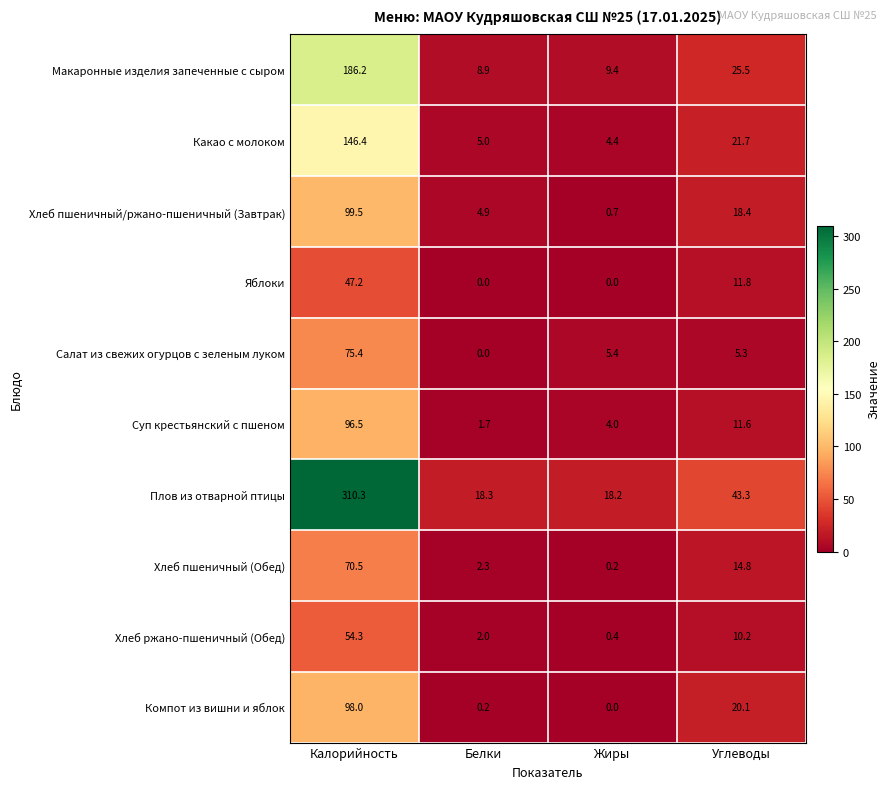

Which series has the largest total across all categories?

Плов из отварной птицы